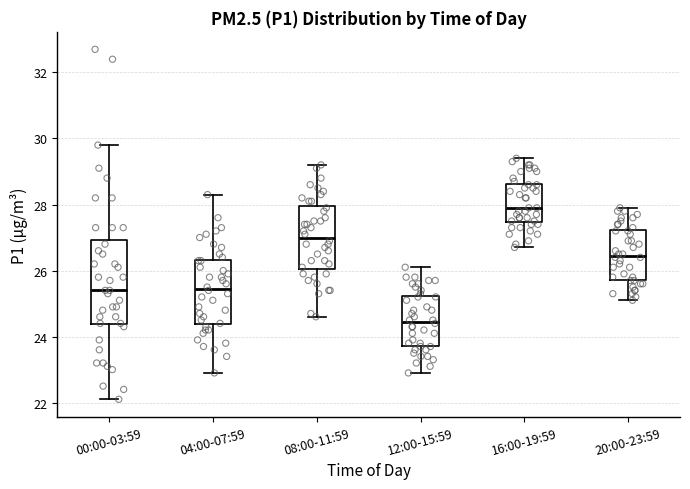

Where does the median line of the box for 20:00-23:59 sit on the y-axis? The values are not printed on the chart, so give them approximately, as read against the axis.

26.4